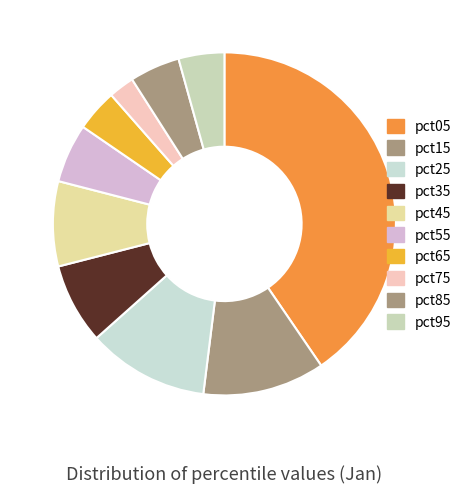

What percentage do pct15 and pct95 together represent?

15.8%